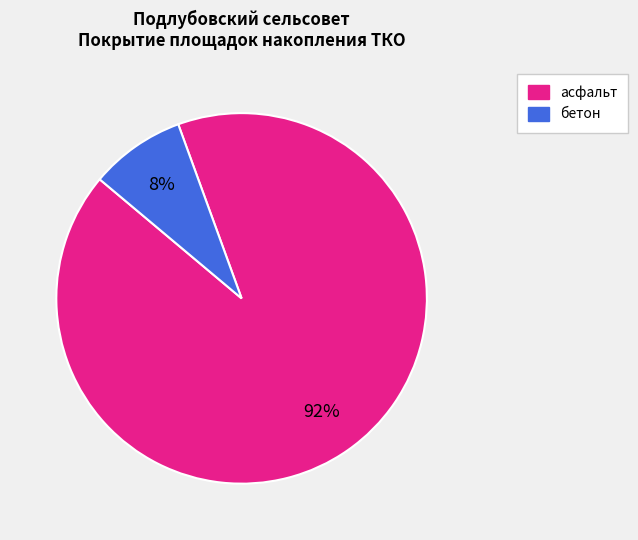

Combined, do асфальт and бетон account for over 50%?

Yes